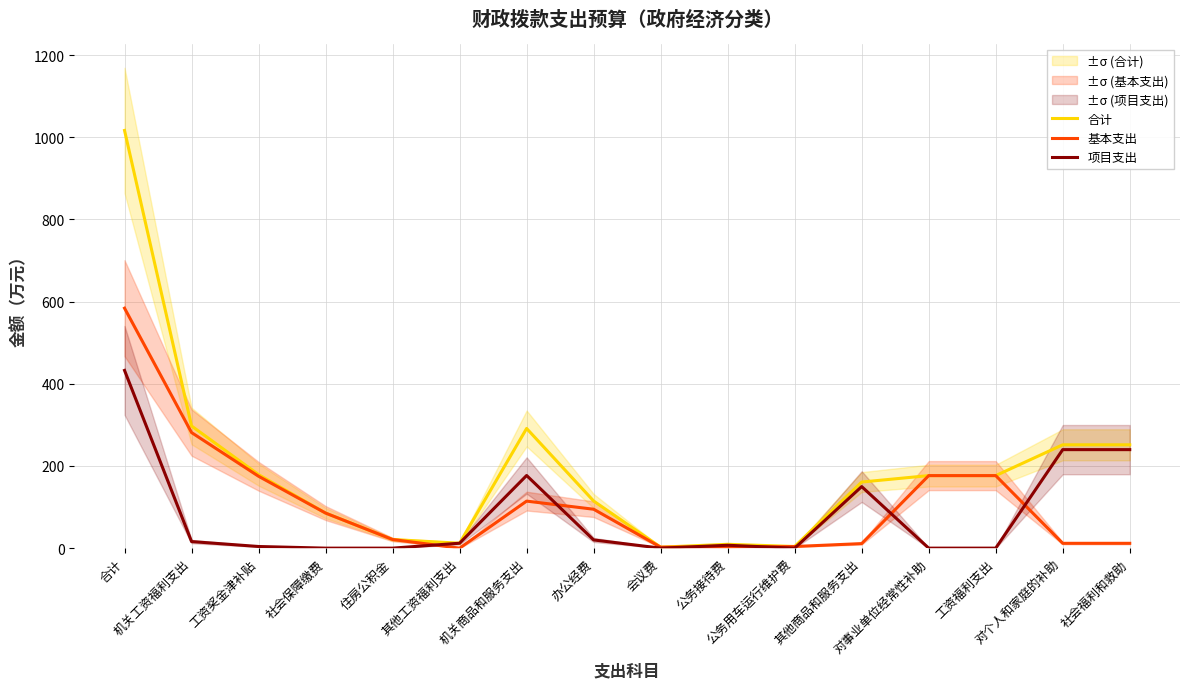

At how many categories does at least one series exceed 565?

1